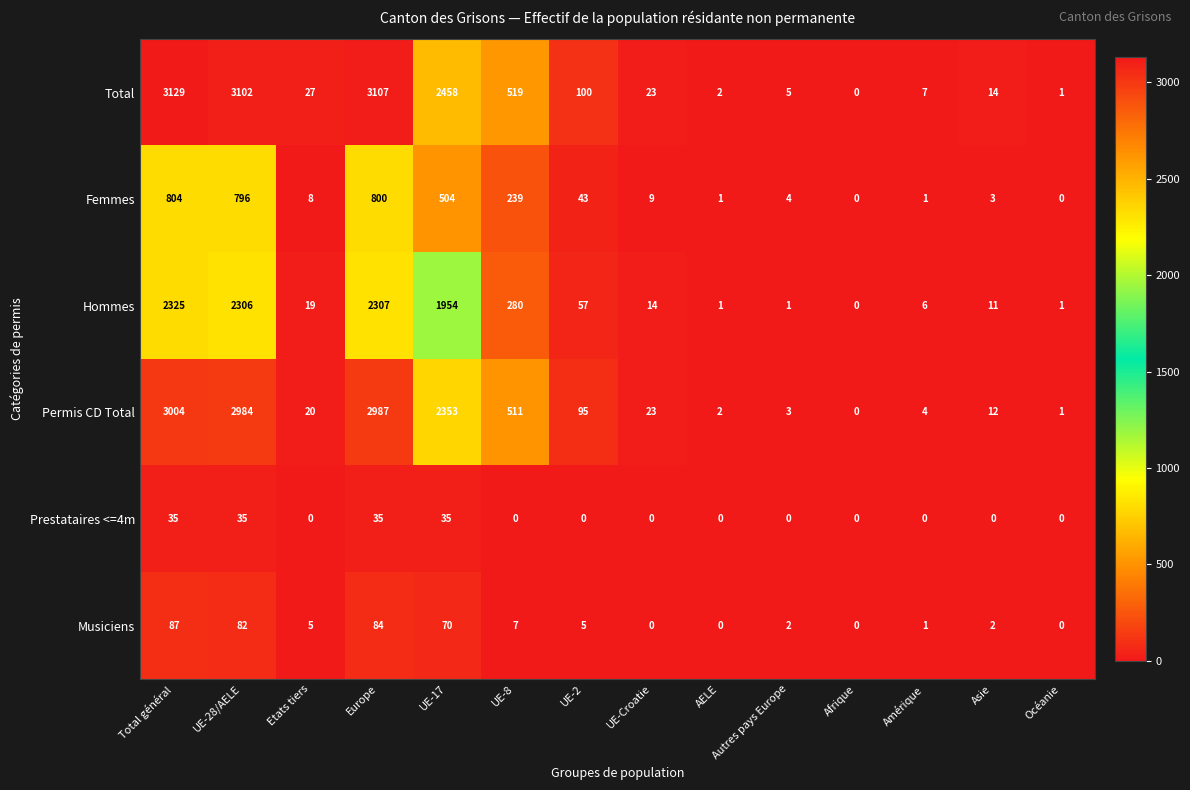

The value of Total at Europe is 3107. True or false?

True